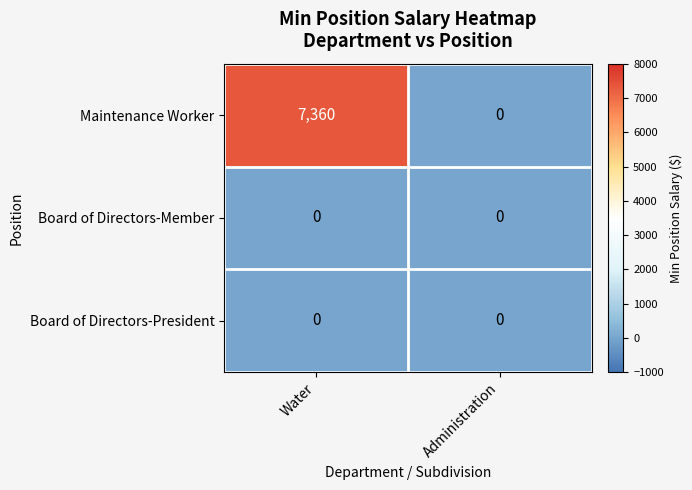

Which category has the highest value across all series?

Water